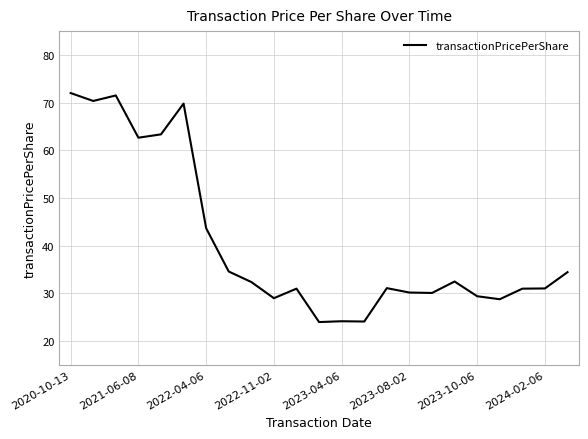

What is the difference between the maximum and minimum values?

48.1